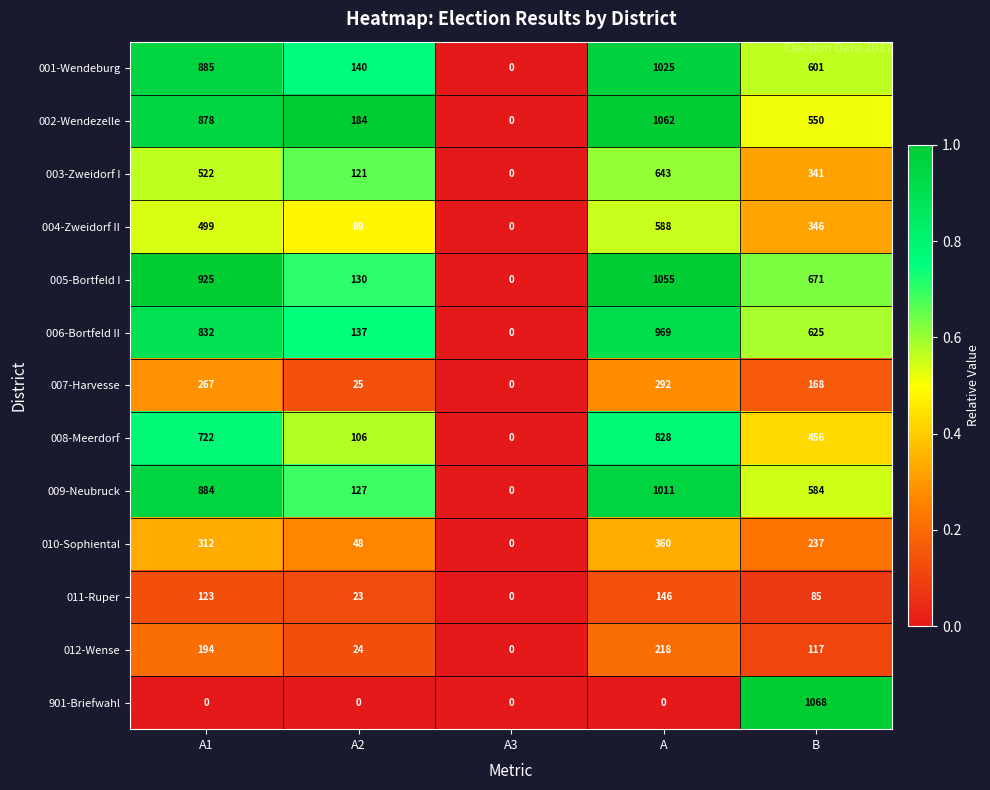

At which label does 001-Wendeburg first exceed 601?

A1